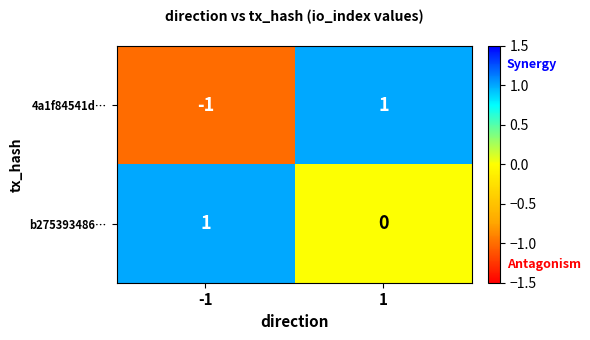

How many values in the 4a1f84541d… series are below 1?

1